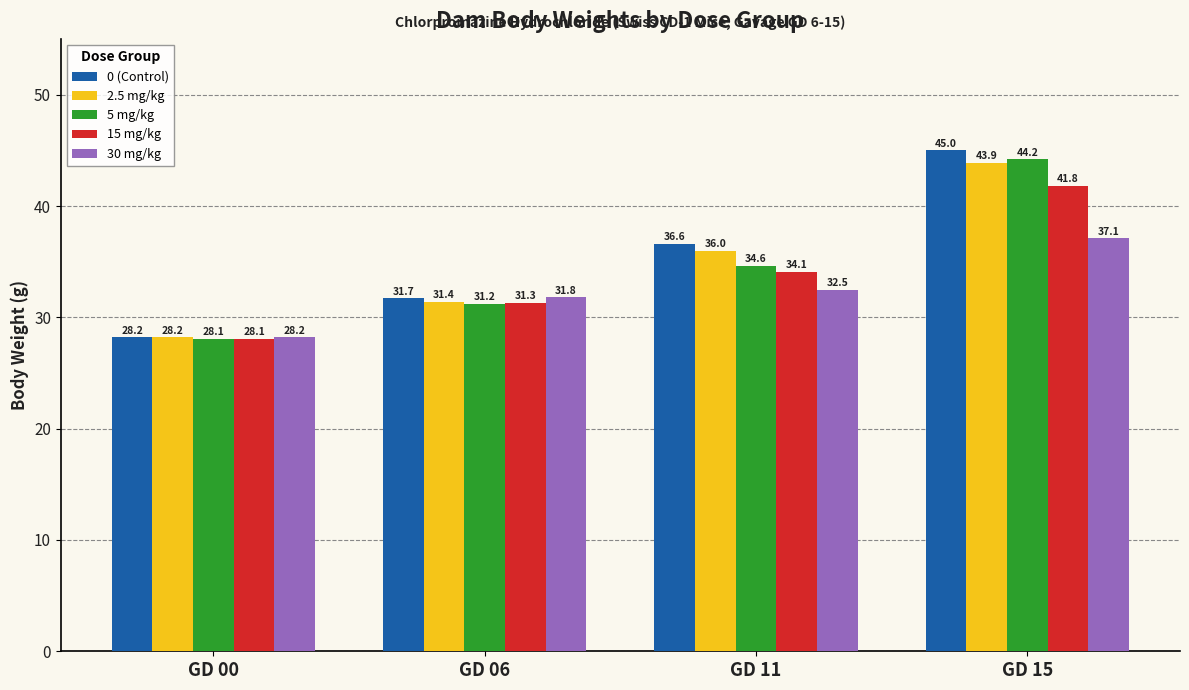

What are all the series names shown in the legend?

0 (Control), 2.5 mg/kg, 5 mg/kg, 15 mg/kg, 30 mg/kg